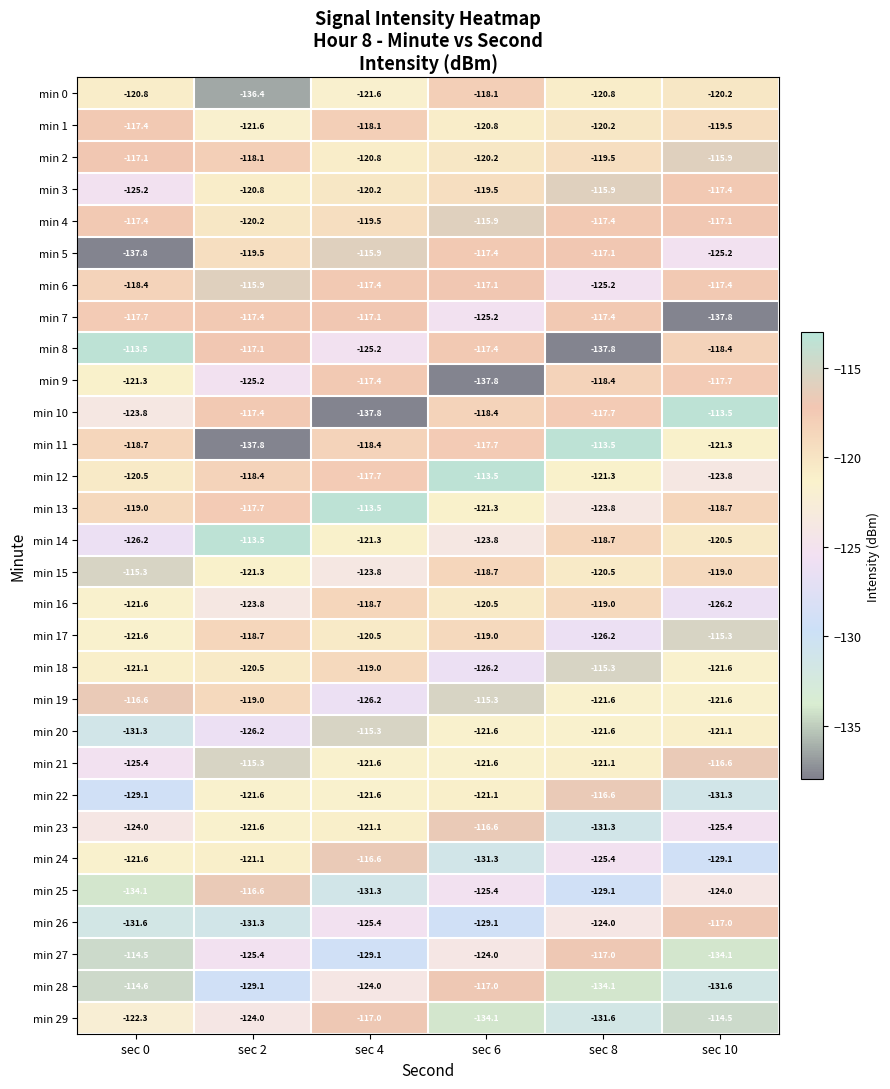

The value of min 5 at sec 2 is -119.5. True or false?

True